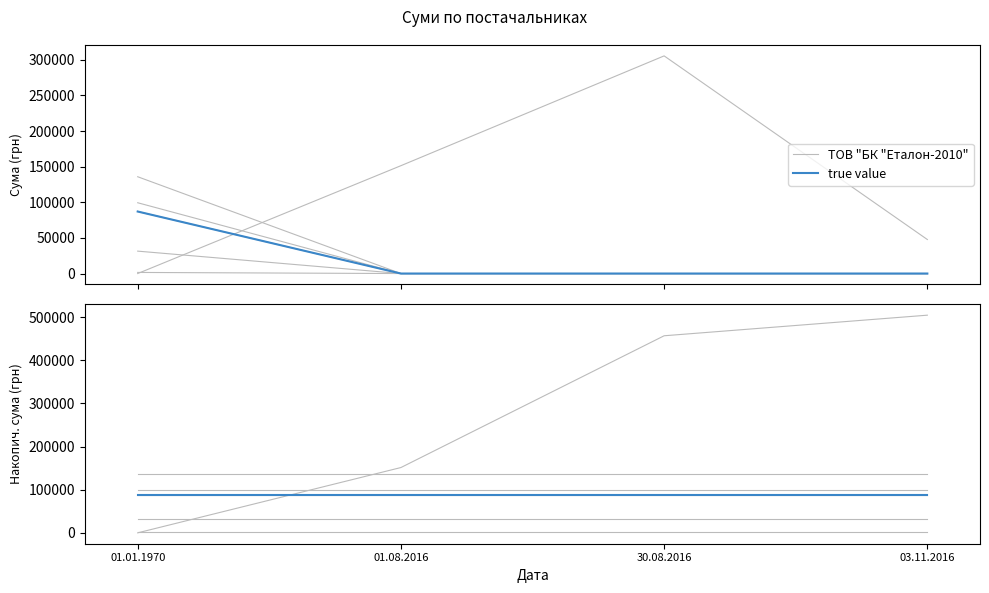

What is the maximum value for true value?

87065.4